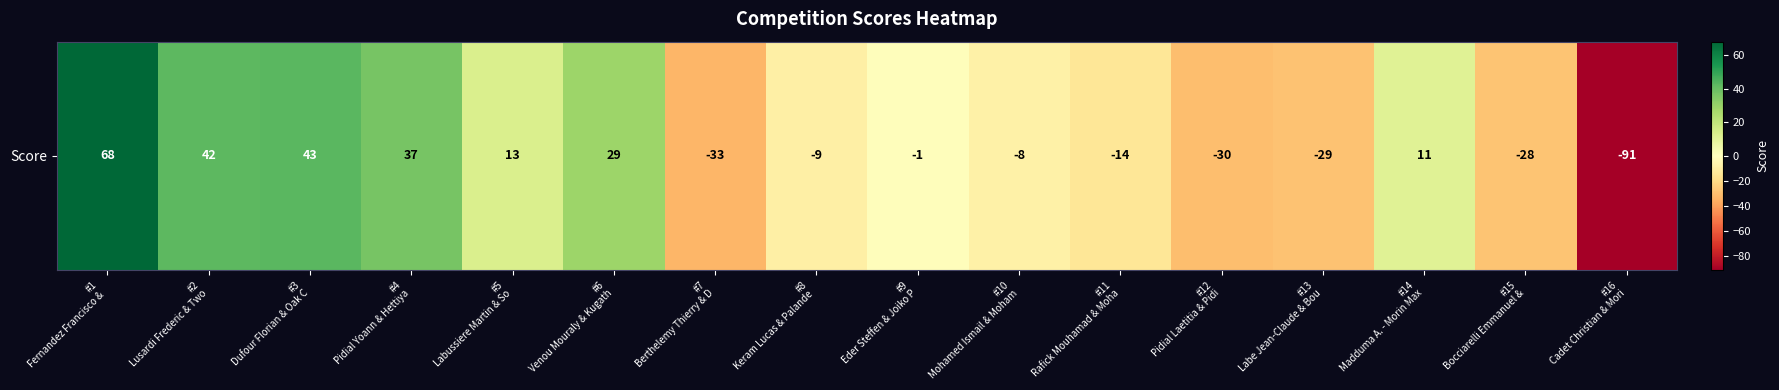

What value does the data have at #7
Berthelemy Thierry & D, to the nearest 10?

-30